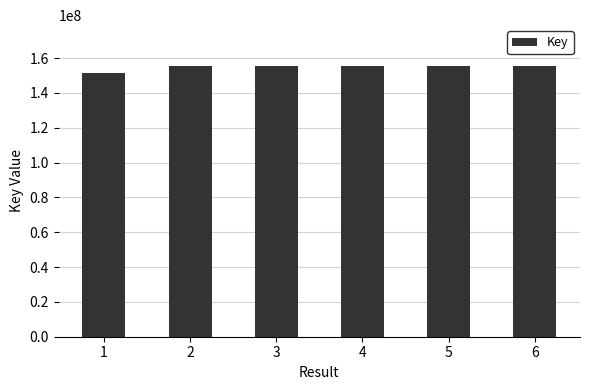

What is the ratio of the value at 4 to the value at 6?

1.0